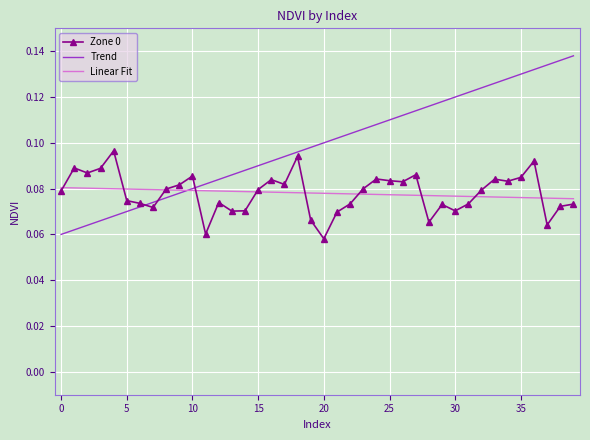

Which series has the largest total across all categories?

Trend